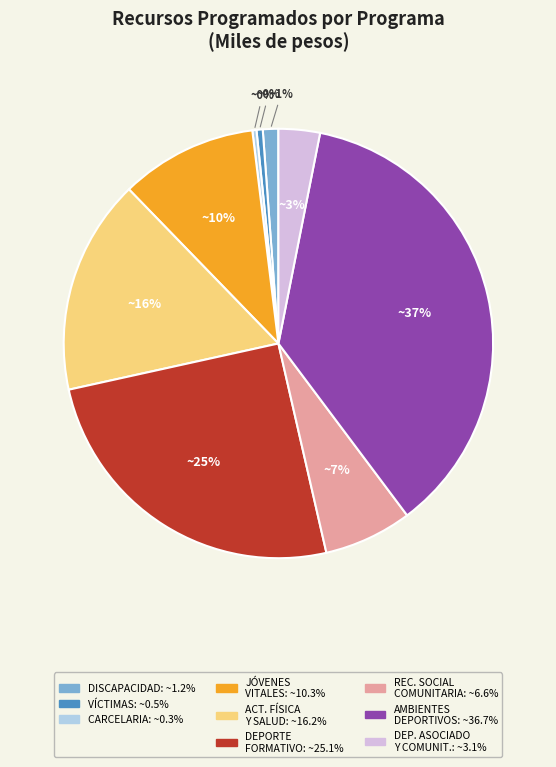

To the nearest percent, what is the average slice percentage?

11%